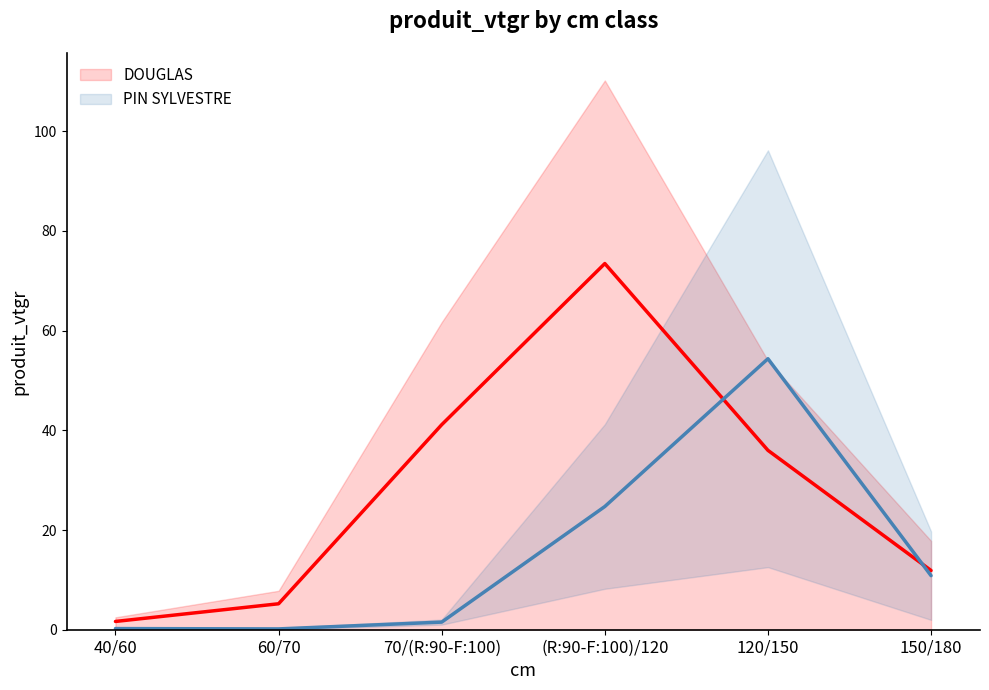

What is the difference between the second highest and second lowest values in the PIN SYLVESTRE series?

24.5